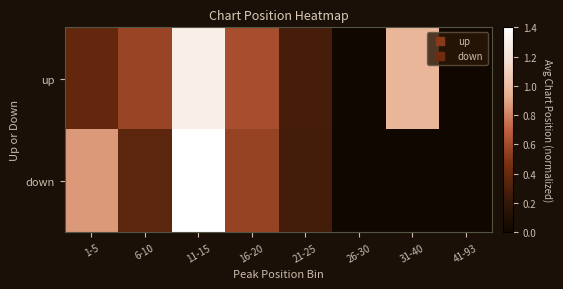

Reading right to left, transcribe all the data shown in this chart.

up: 41-93=0.0	31-40=1.0	26-30=0.0	21-25=0.3	16-20=0.6	11-15=1.3	6-10=0.6	1-5=0.4
down: 41-93=0.0	31-40=0.0	26-30=0.0	21-25=0.3	16-20=0.6	11-15=1.4	6-10=0.4	1-5=0.9